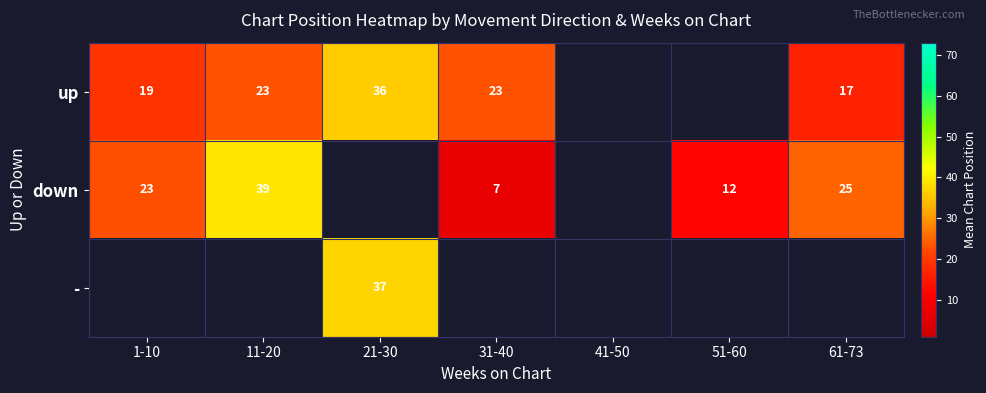

What is the maximum value shown in the chart?

39.0